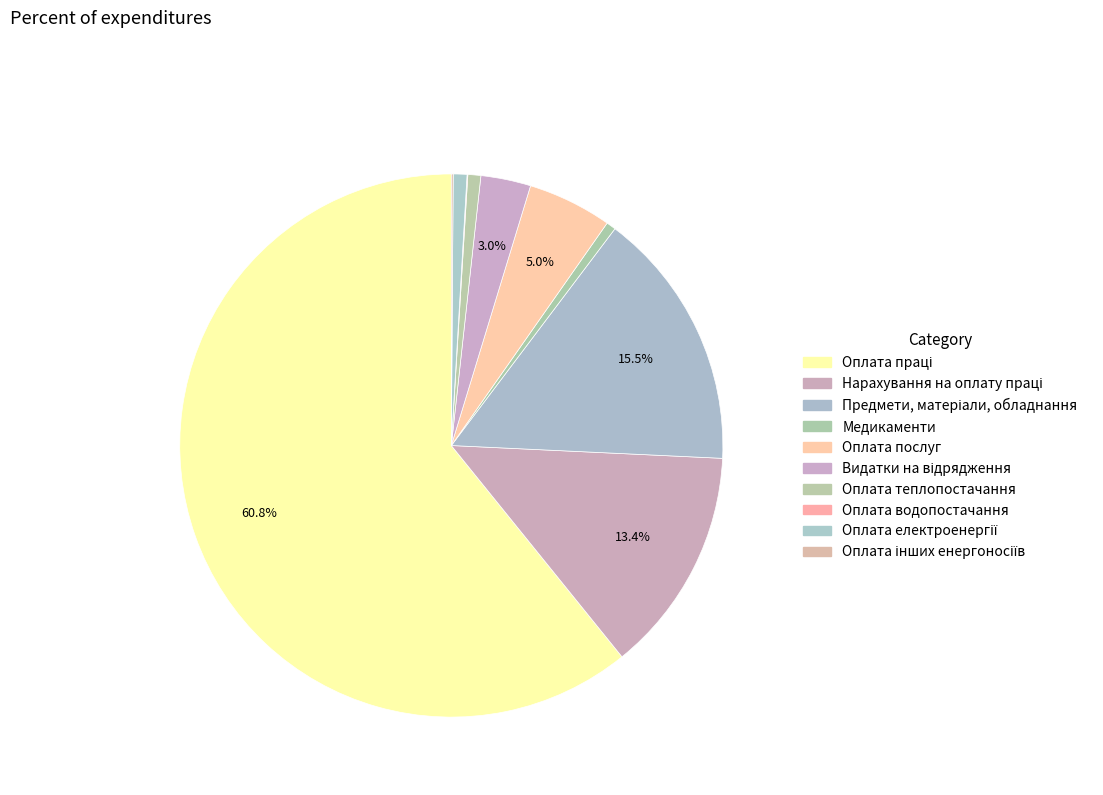

To the nearest percent, what percentage of the pie is Нарахування на оплату праці?

13%